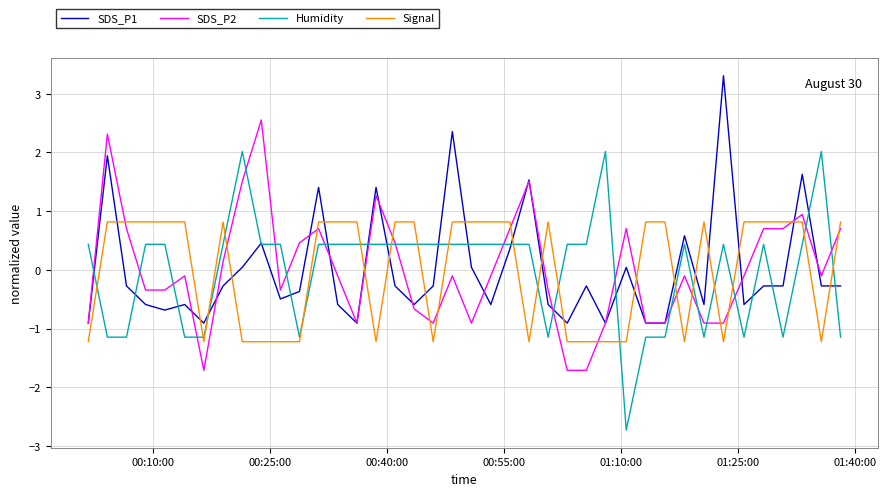

Rank the series by their maximum value, from lowest to highest.

Signal, Humidity, SDS_P2, SDS_P1